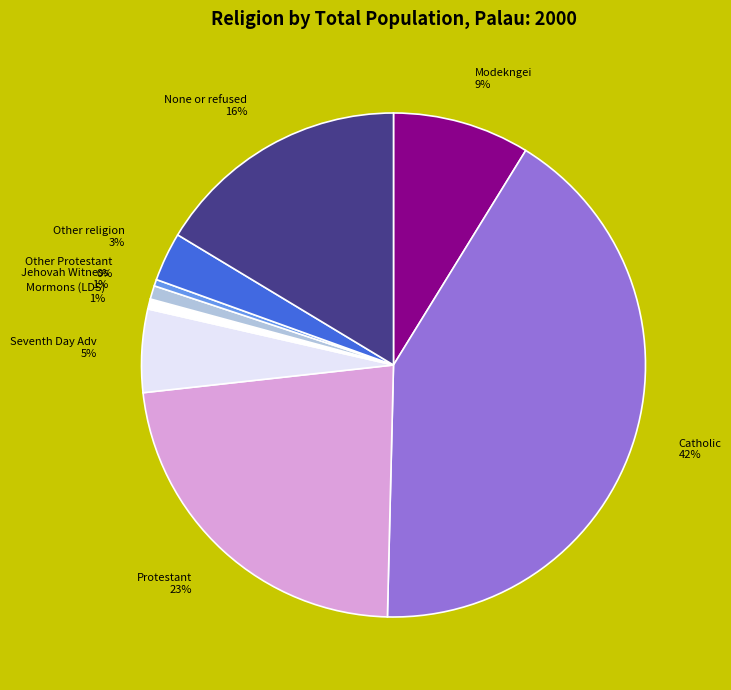

Which slice is the largest?

Catholic